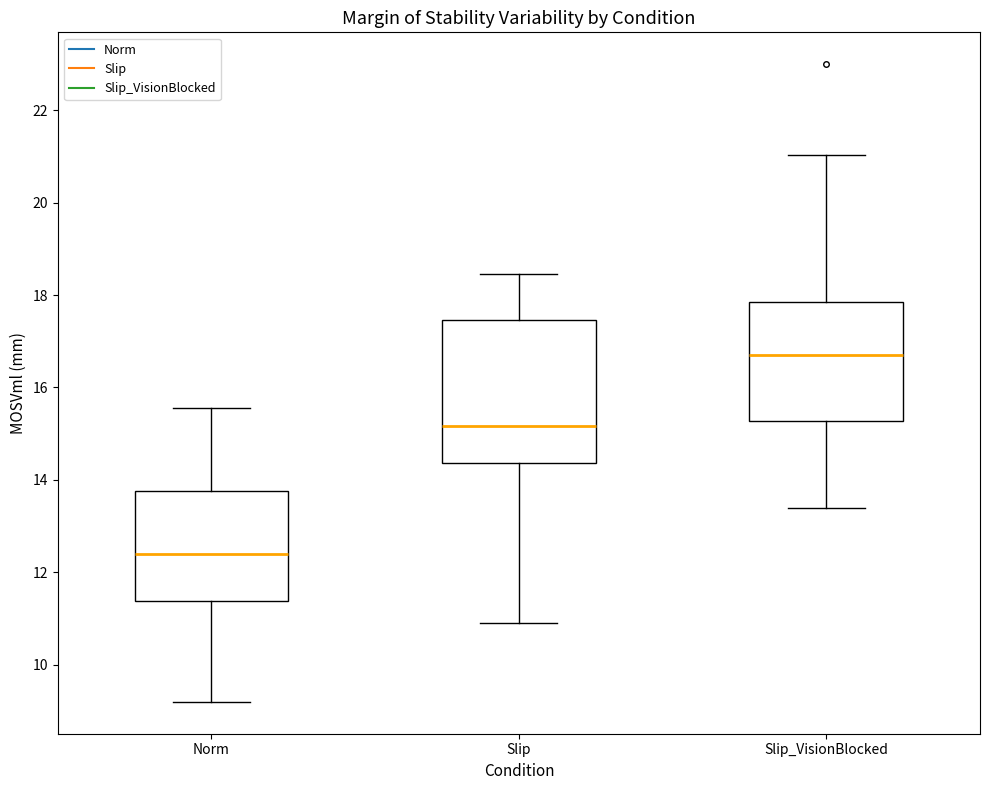

Where does the median line of the box for Slip sit on the y-axis? The values are not printed on the chart, so give them approximately, as read against the axis.

15.2